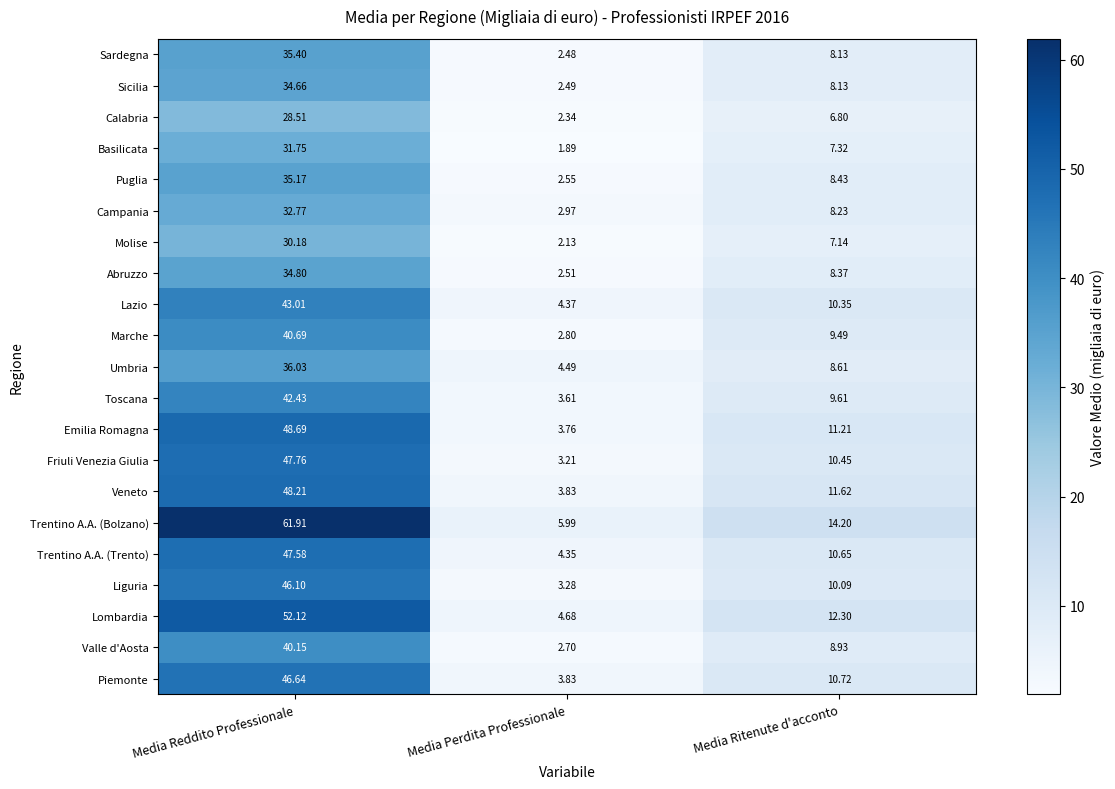

Where does the Emilia Romagna series first go above 11?

Media Reddito Professionale